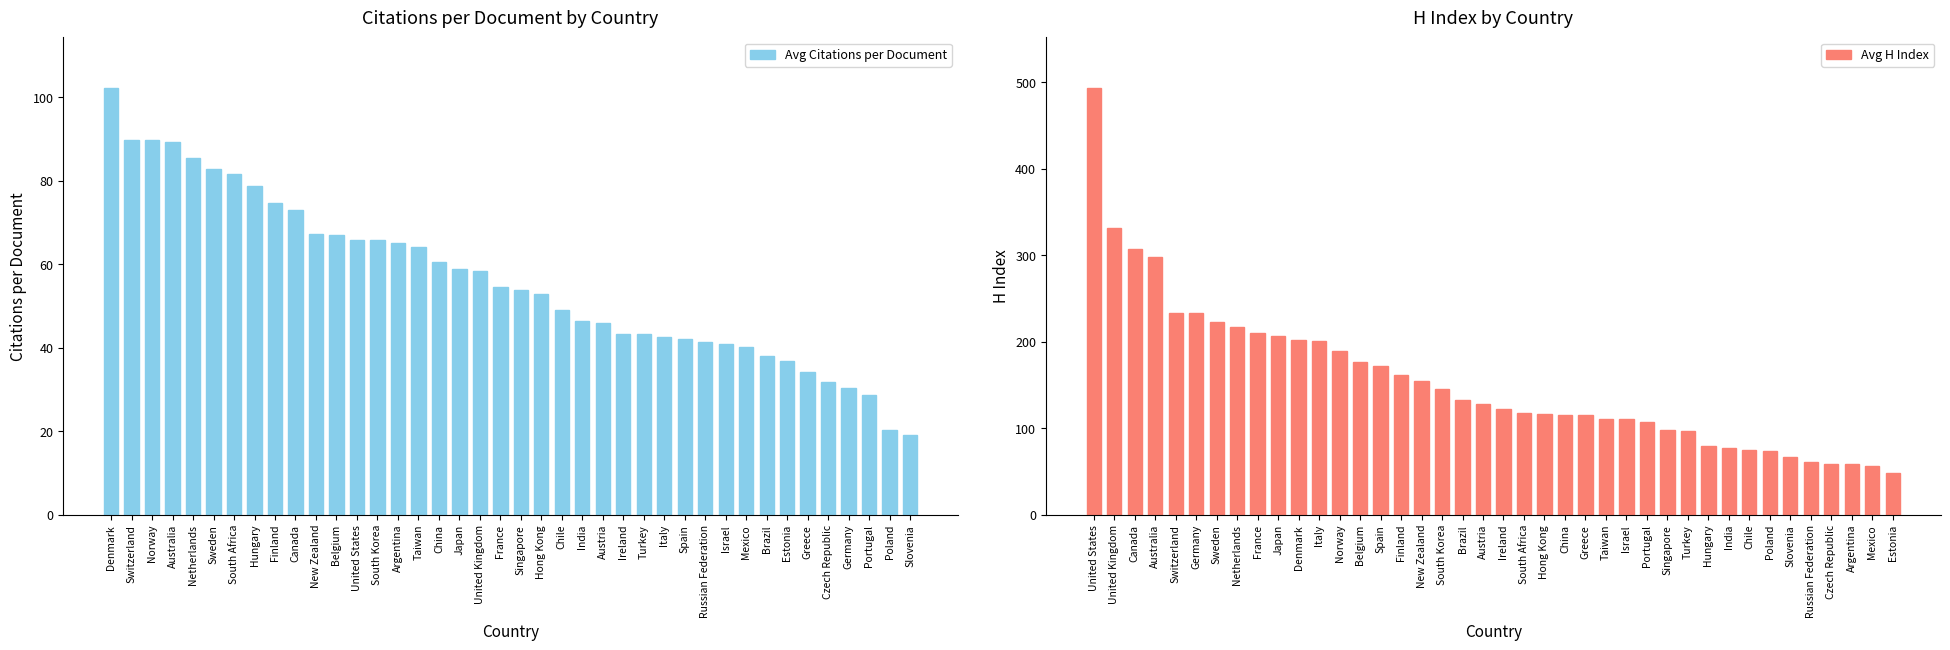

How many groups of bars are there?

40